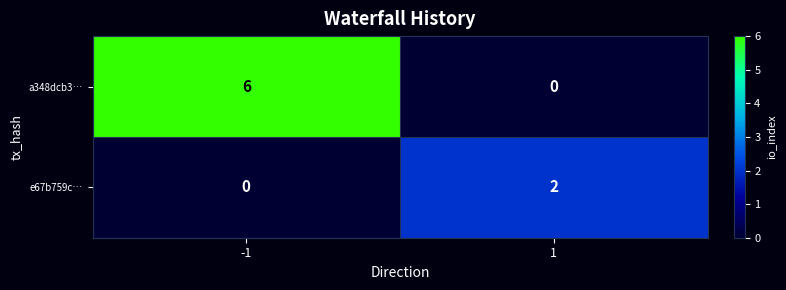

What is the difference between the a348dcb3… values at 1 and -1?

6